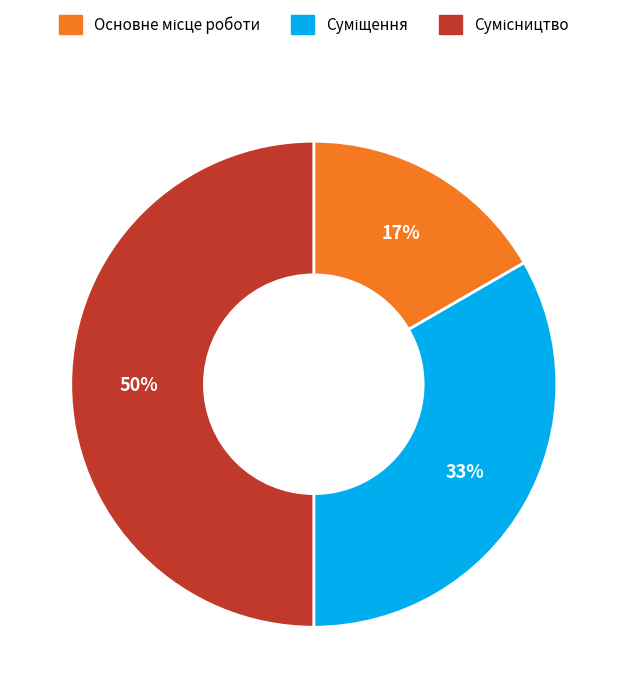

To the nearest percent, what is the average slice percentage?

33%